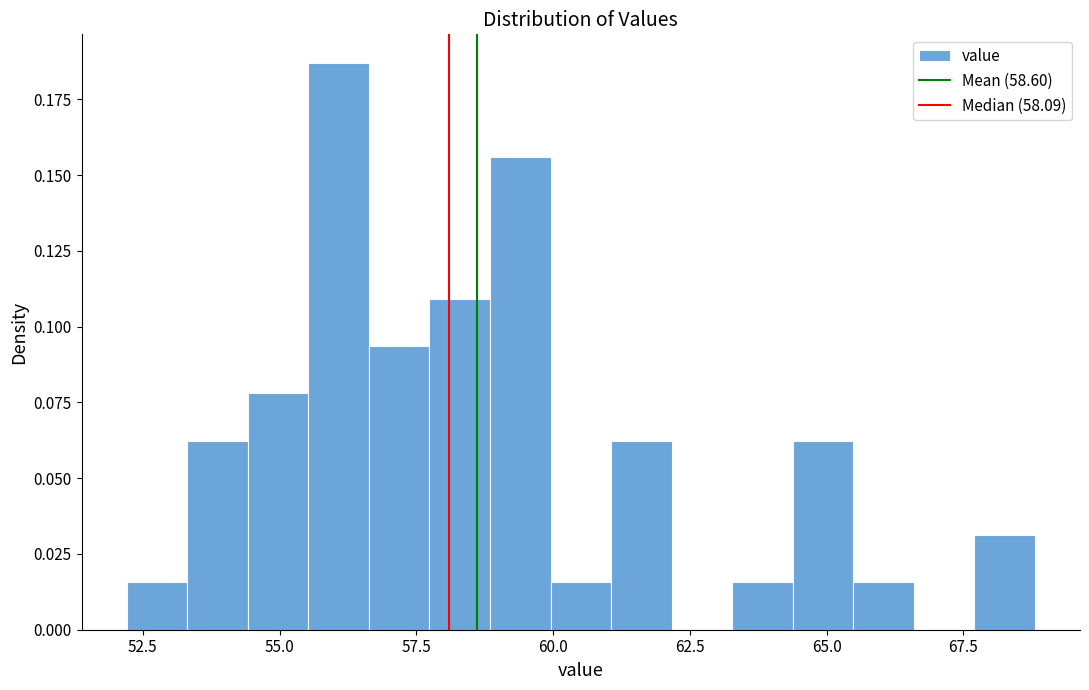

Around what value on the x-axis is the tallest bar? Give the approximate position of its centre, as read against the axis.

56.0